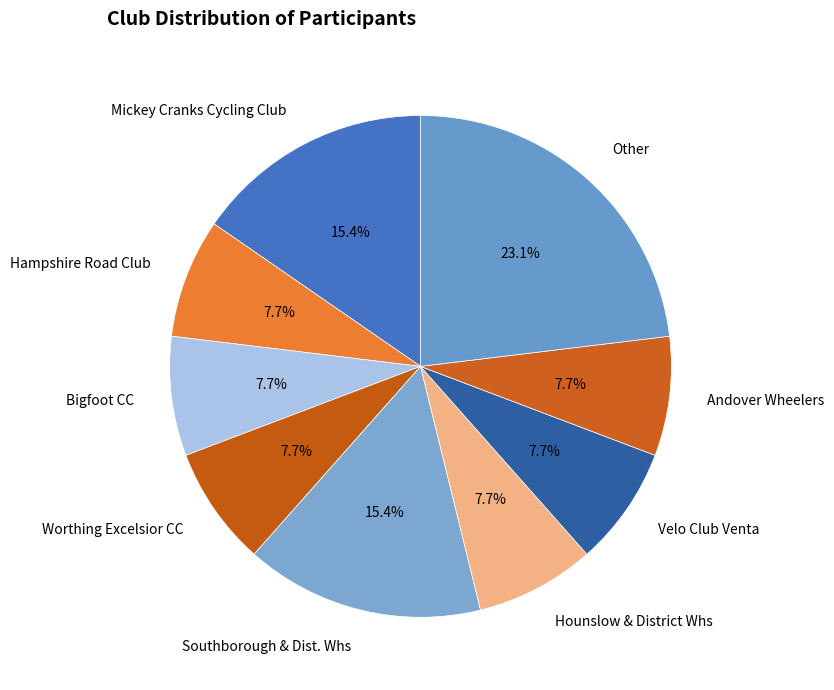

To the nearest percent, what is the difference between the largest and smallest slice percentages?

15%